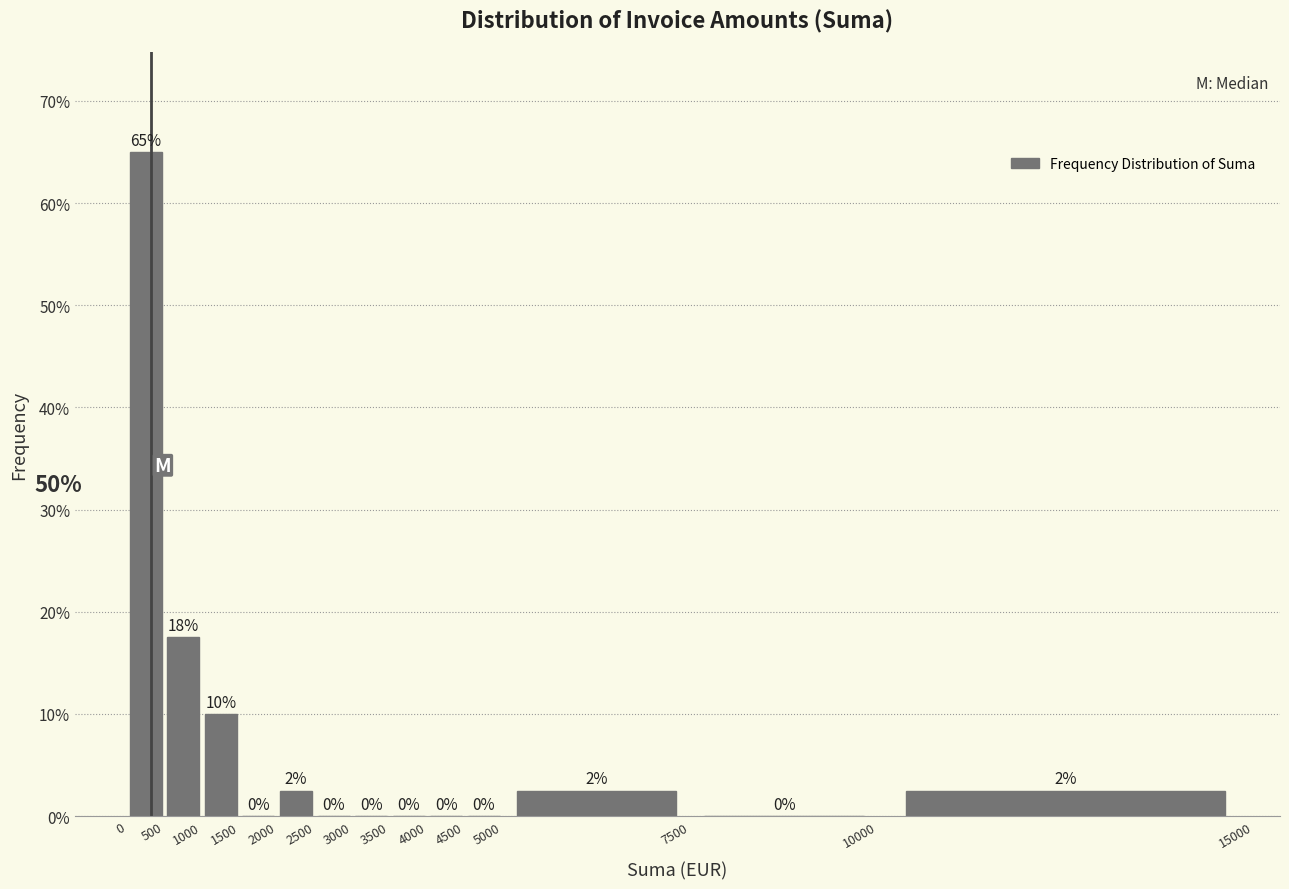

Which range on the x-axis has the tallest bar?

0 to 500